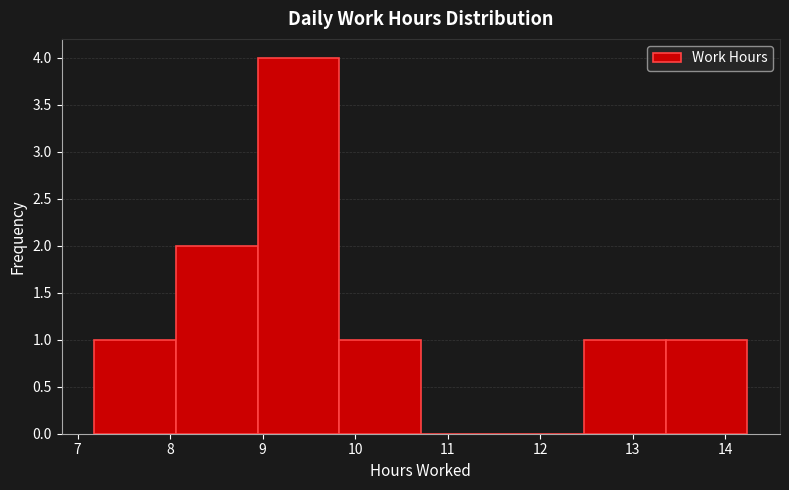

Reading left to right, list every bar in this chart as the range it spans on the x-axis followed by its height. Neither the bar edges nor the heights are printed on the chart, so give them approximately, as read against the axes.

7.2 to 8.1: 1
8.1 to 8.9: 2
8.9 to 9.8: 4
9.8 to 10.7: 1
10.7 to 11.6: 0
11.6 to 12.5: 0
12.5 to 13.4: 1
13.4 to 14.2: 1